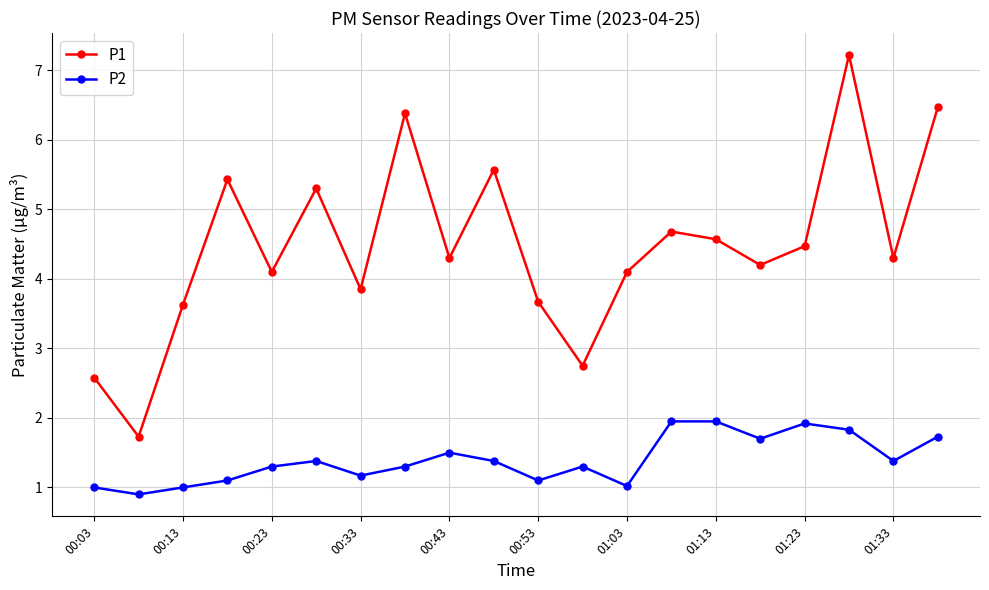

Count the number of categories in the chart.

20